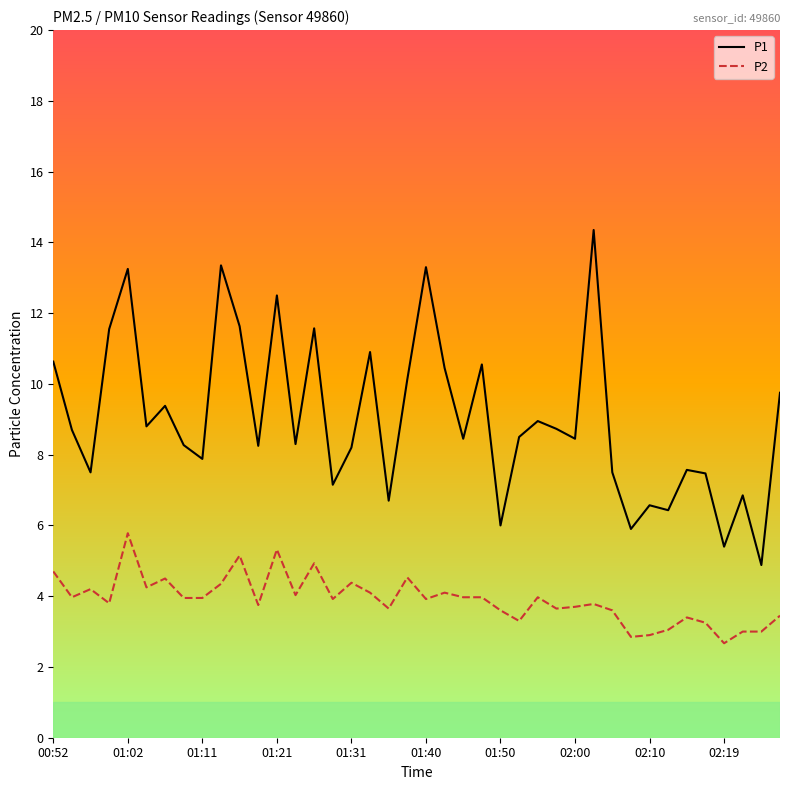

What is the difference between the maximum and minimum values in the P2 series?

3.1